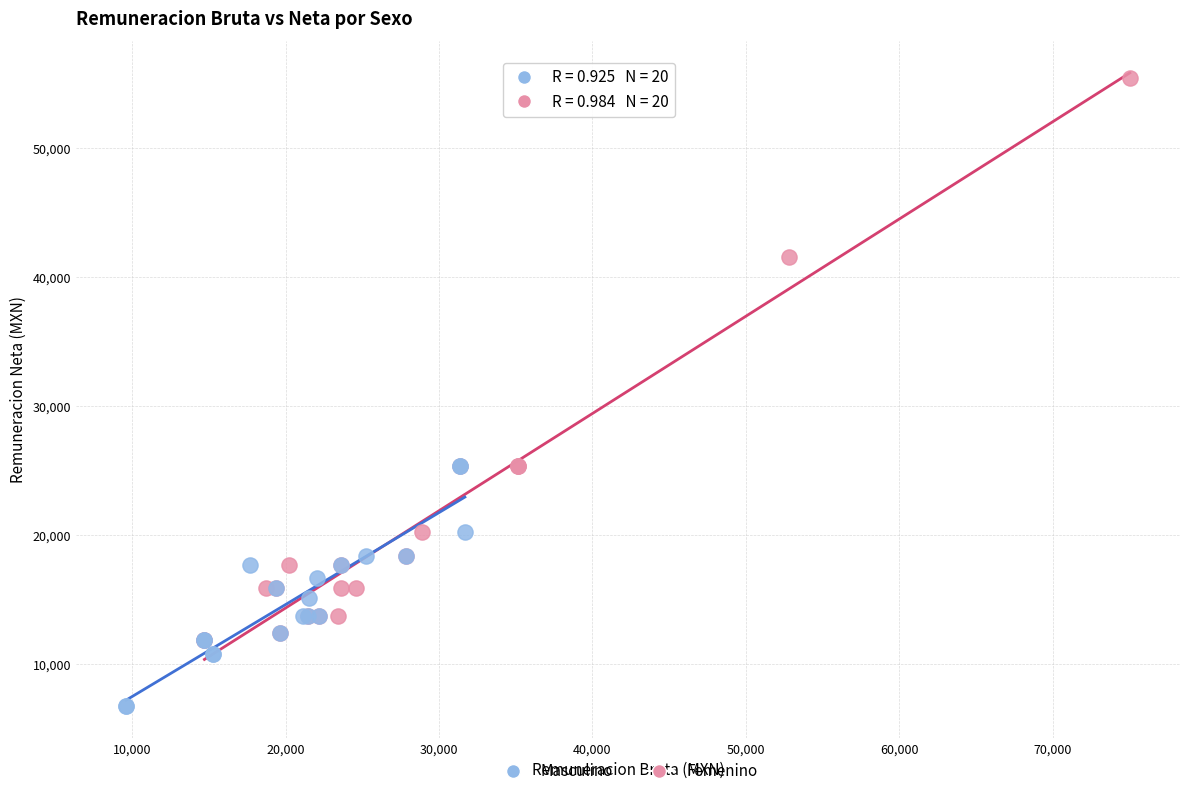

Which series contains the highest Y value?

Femenino